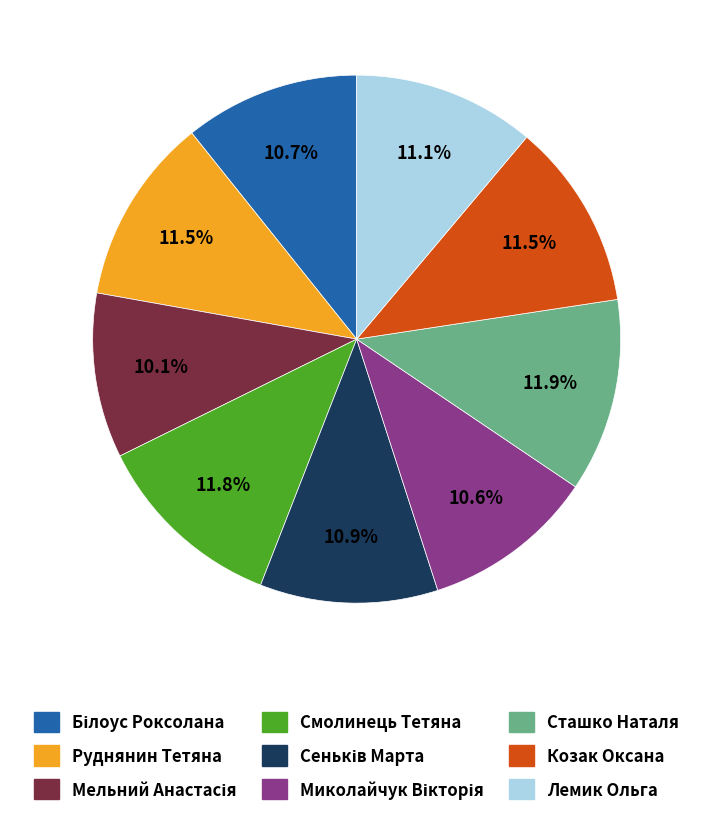

What portion of the pie excludes Козак Оксана?

88.5%